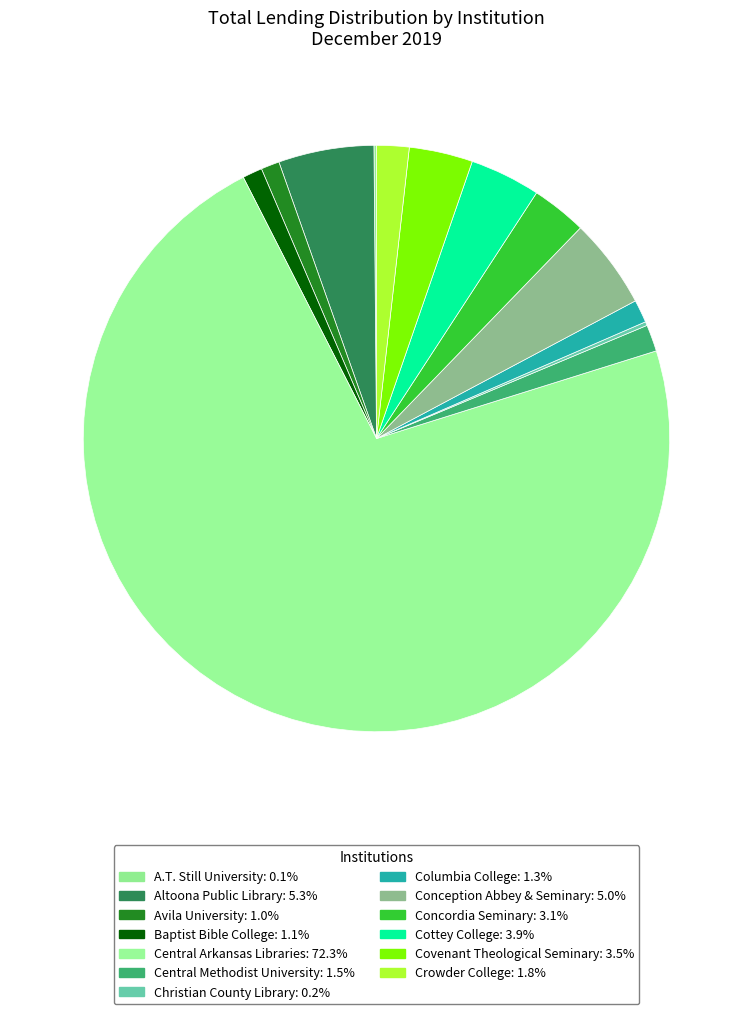

To the nearest percent, what is the difference between the largest and smallest slice percentages?

72%